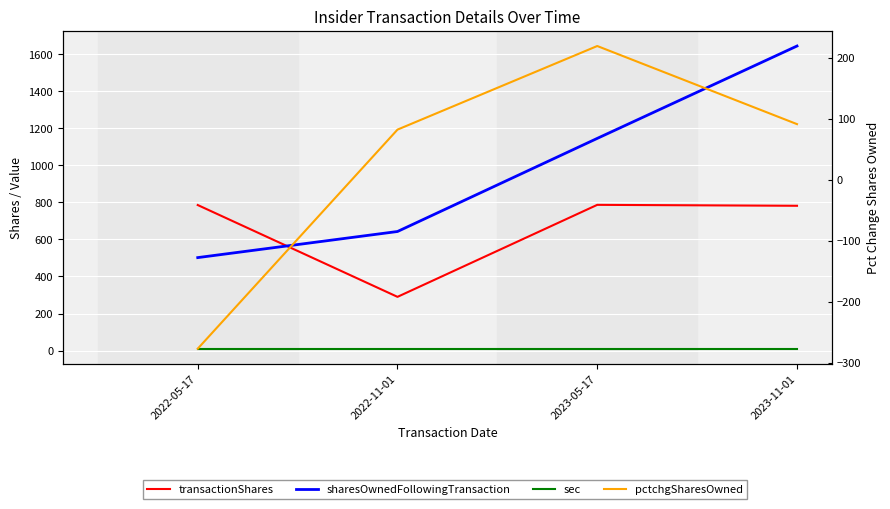

What is the difference between the maximum and minimum values in the sharesOwnedFollowingTransaction series?

1143